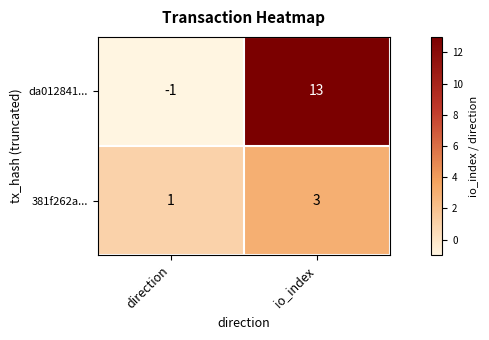

The value of 381f262a... at io_index is 3. True or false?

True